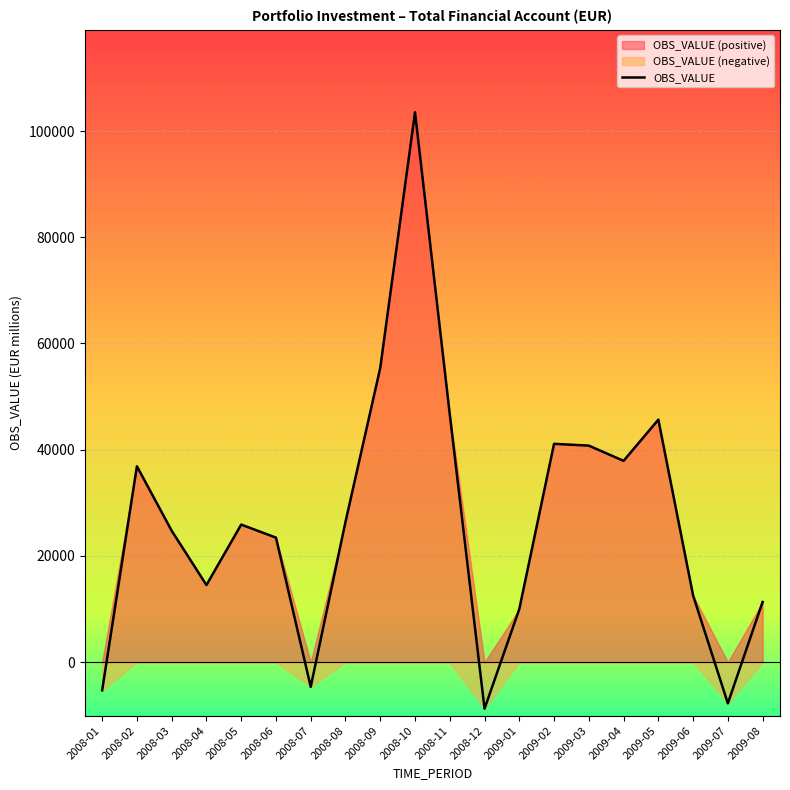

What is the label of the 14th point from the left?

2009-02